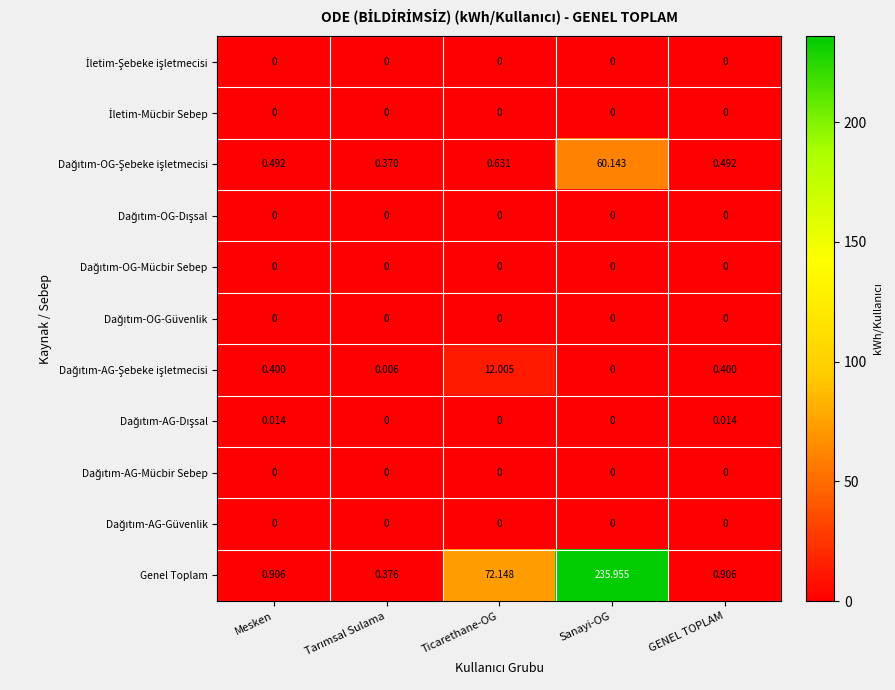

What is the total value across all series at Ticarethane-OG?

84.8